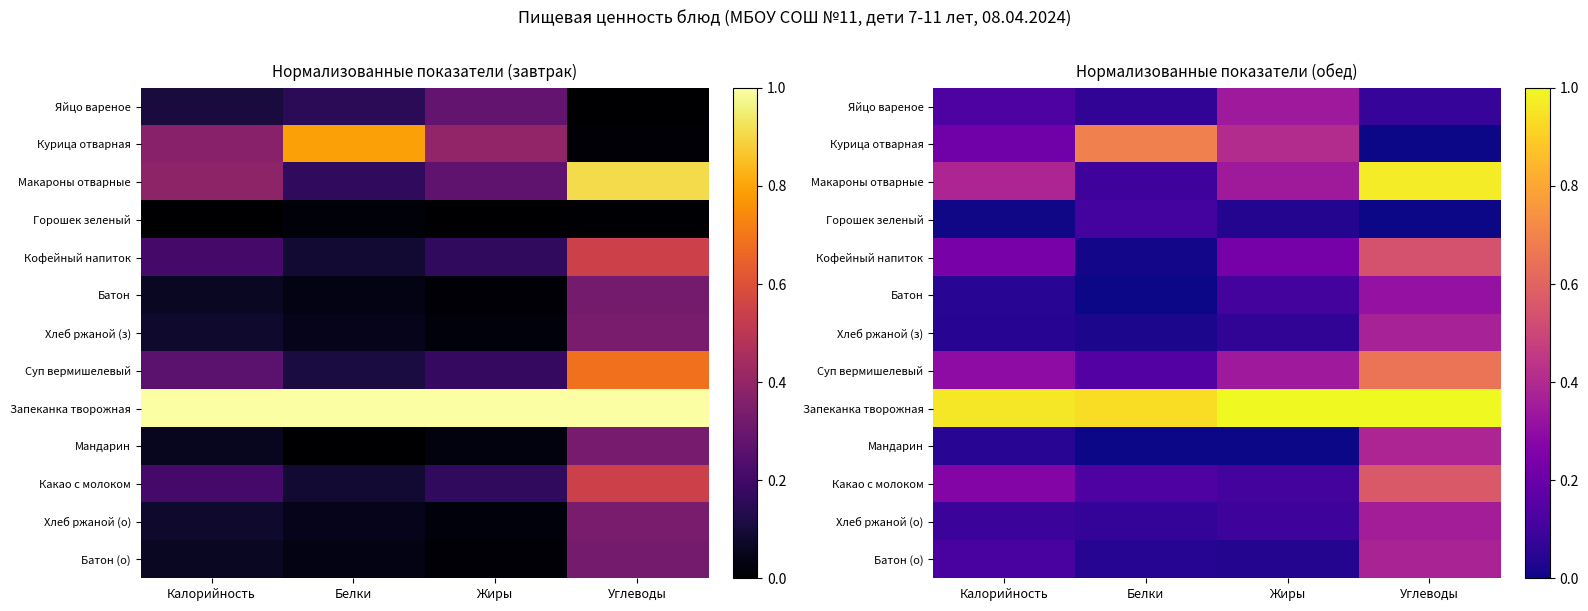

At how many categories does at least one series exceed 0?

4